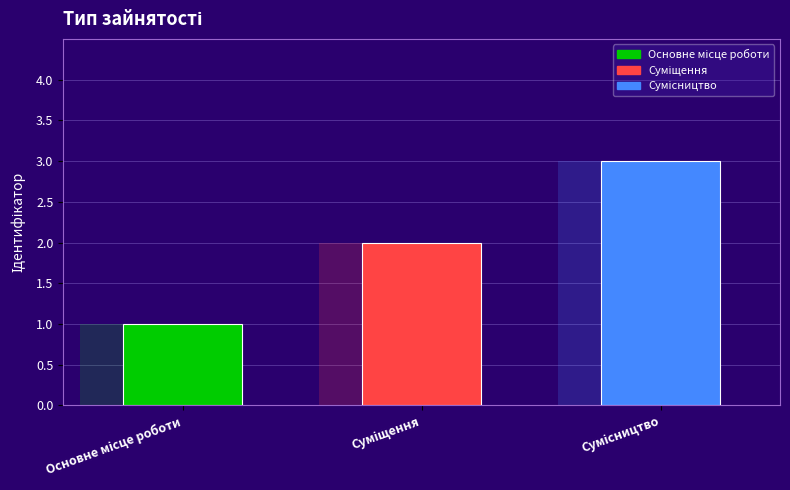

The chart shows a value of 2 at Суміщення. True or false?

True